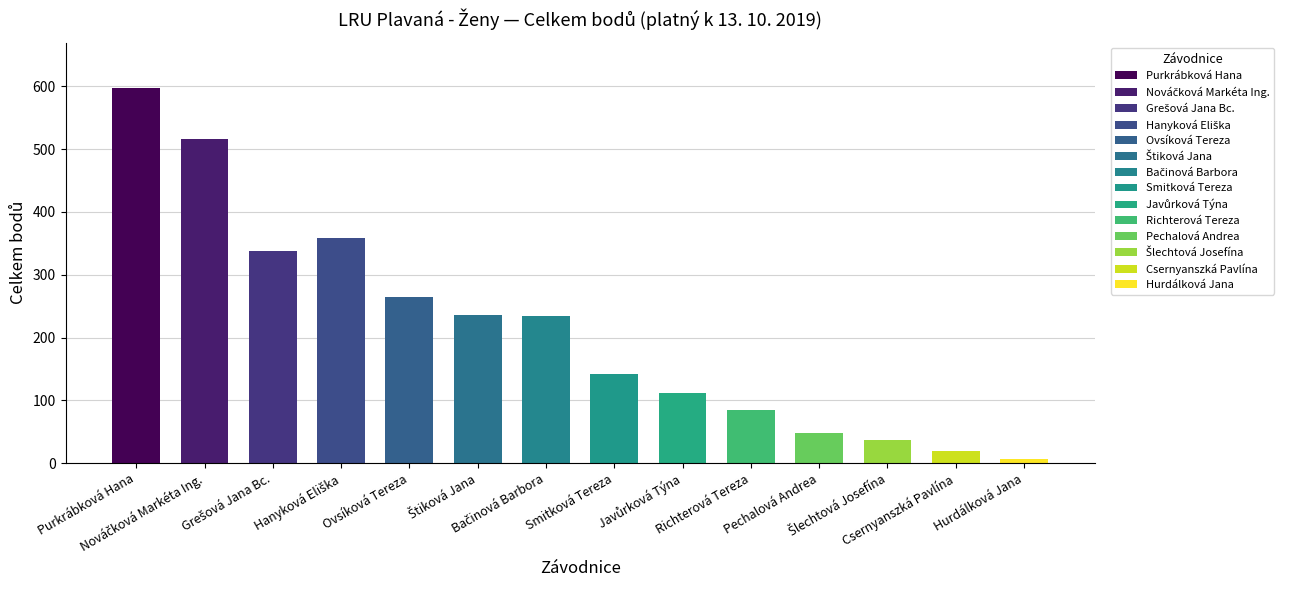

Is it true that the value at Purkrábková Hana is 786?

False